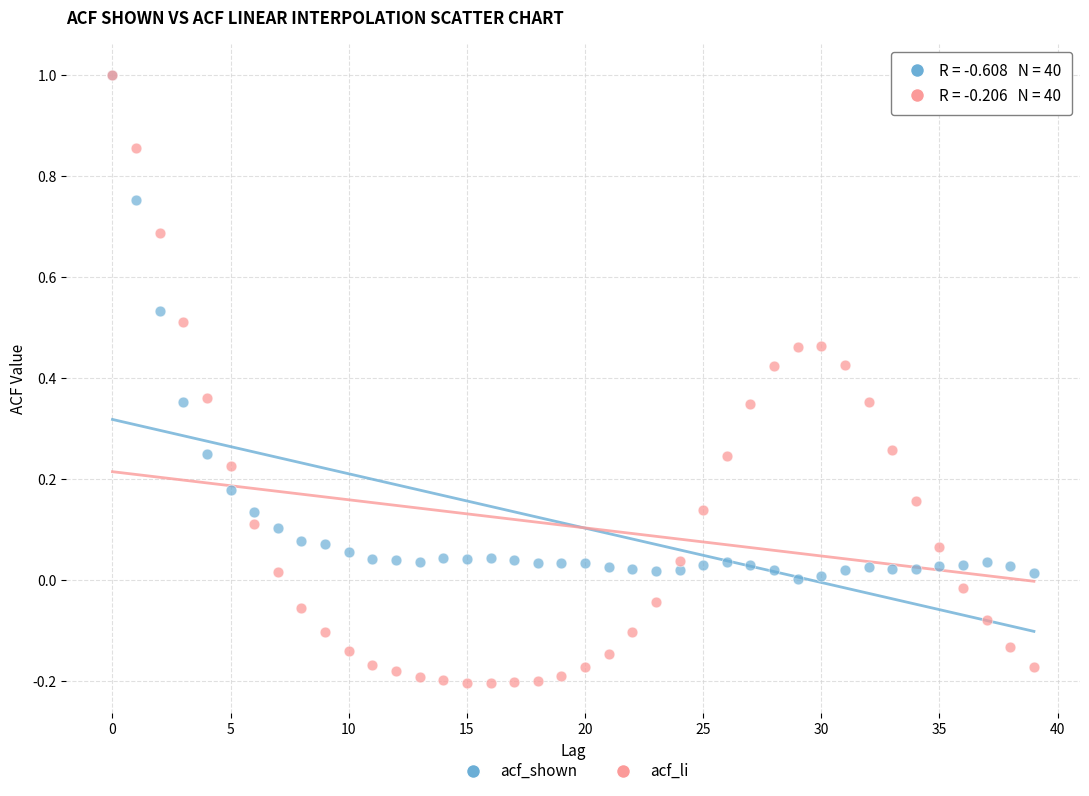

What are all the series names shown in the legend?

acf_shown, acf_li